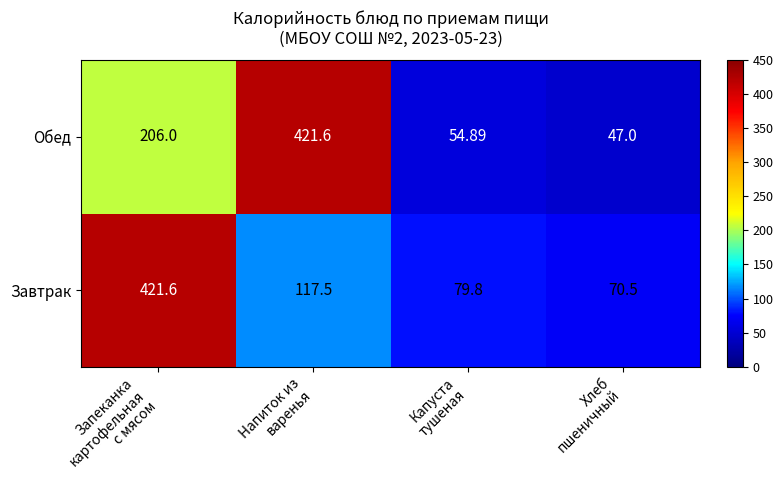

Which series has the largest total across all categories?

Обед